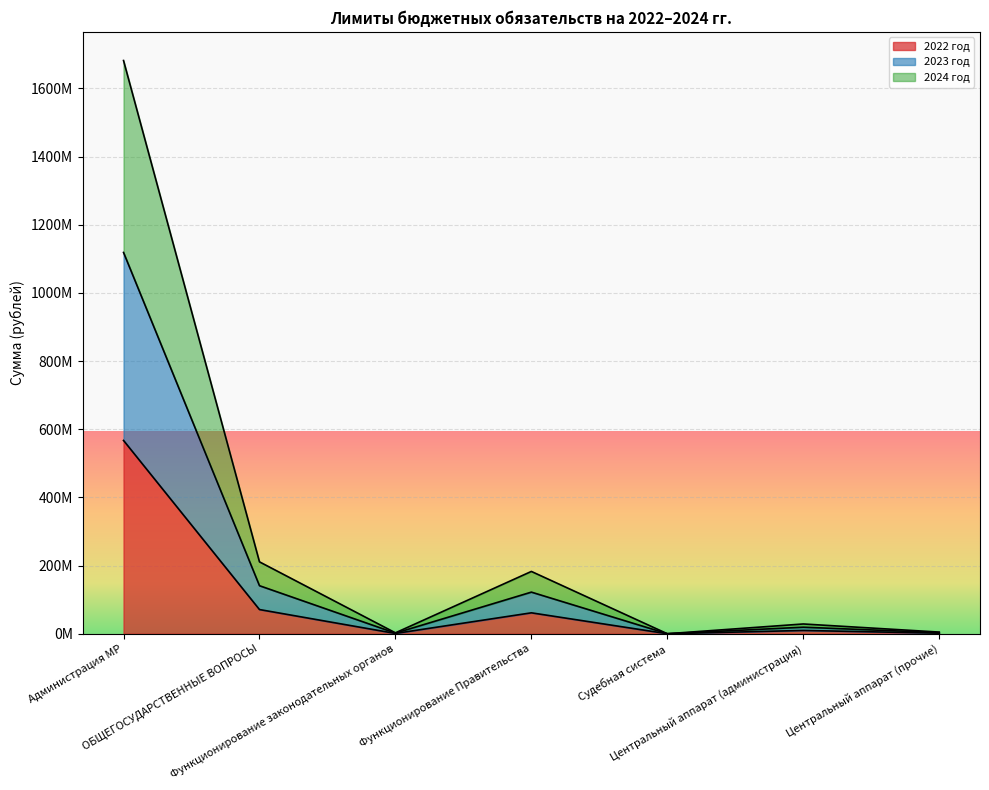

Which series has the widest spread of values?

2024 год